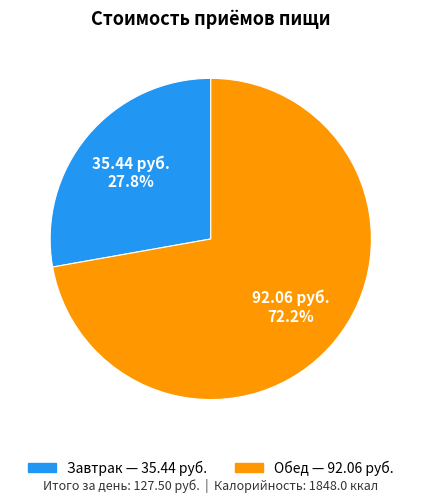

To the nearest percent, what is the average slice percentage?

50%